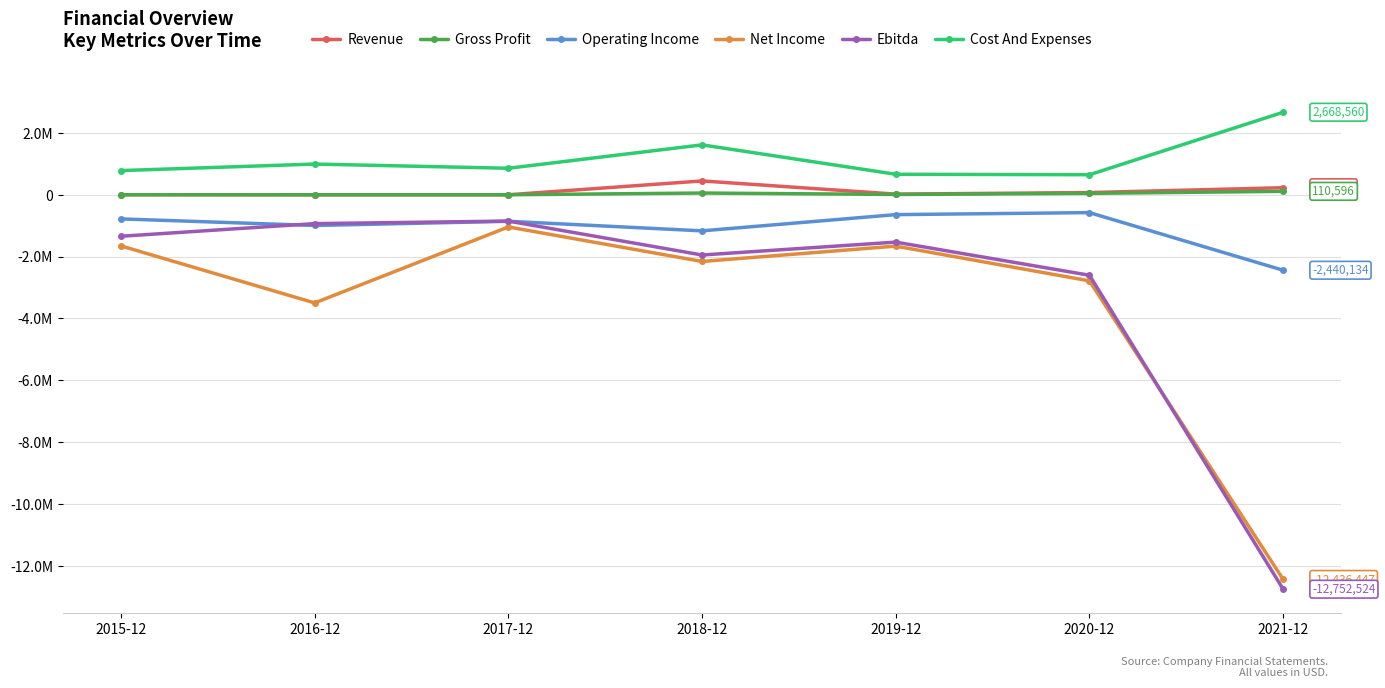

What is the total value across all series at 2015-12?

-2989230